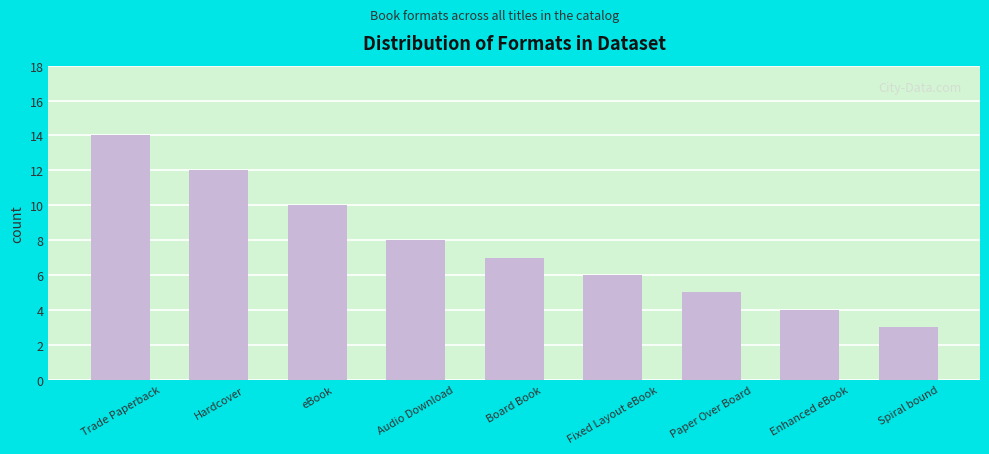

What is the change in value from Hardcover to Spiral bound?

-9